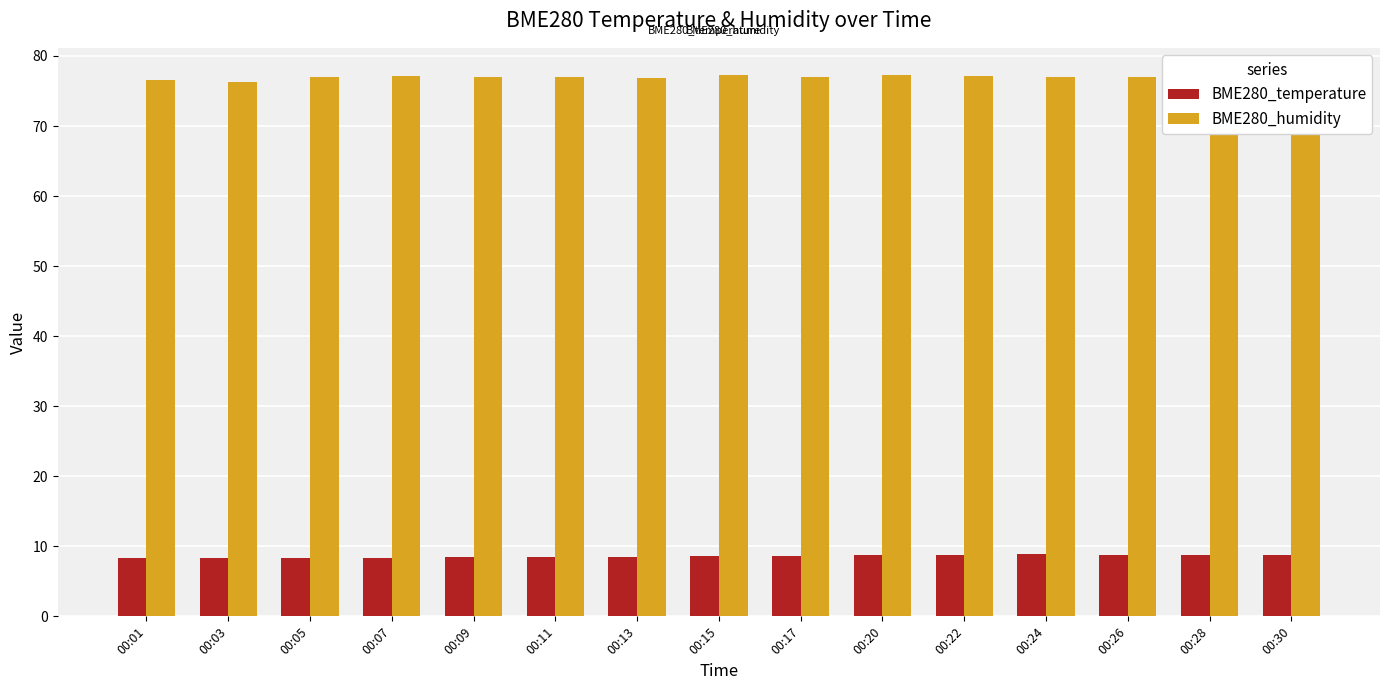

What is the spread (max minus min) of values at 00:26?

68.2